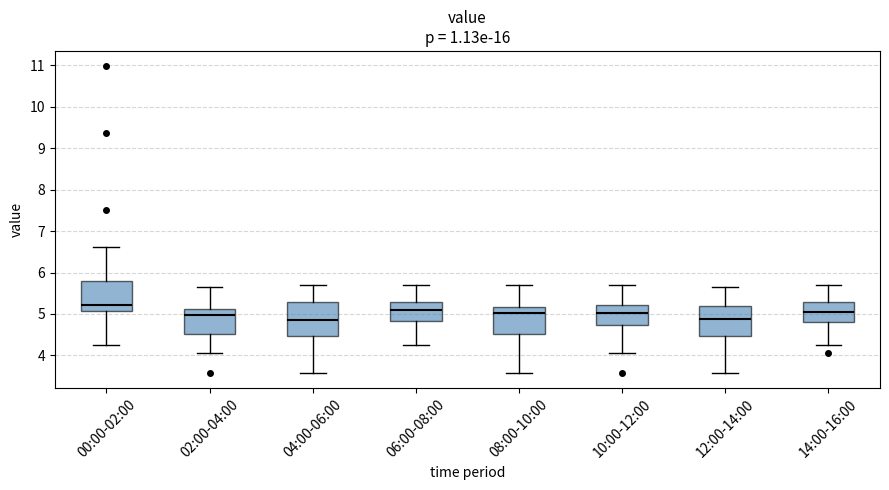

Reading left to right, read every box against the y-axis: the position of its median line, the range the box covers, and the ends of its whiskers. The values are not printed on the chart, so give them approximately, as read against the axis.

00:00-02:00: median 5.2, box 5.1 to 5.8, whiskers 4.3 to 6.6
02:00-04:00: median 5.0, box 4.5 to 5.1, whiskers 4.1 to 5.7
04:00-06:00: median 4.9, box 4.5 to 5.3, whiskers 3.6 to 5.7
06:00-08:00: median 5.1, box 4.8 to 5.3, whiskers 4.3 to 5.7
08:00-10:00: median 5.0, box 4.5 to 5.2, whiskers 3.6 to 5.7
10:00-12:00: median 5.0, box 4.7 to 5.2, whiskers 4.1 to 5.7
12:00-14:00: median 4.9, box 4.5 to 5.2, whiskers 3.6 to 5.7
14:00-16:00: median 5.0, box 4.8 to 5.3, whiskers 4.3 to 5.7